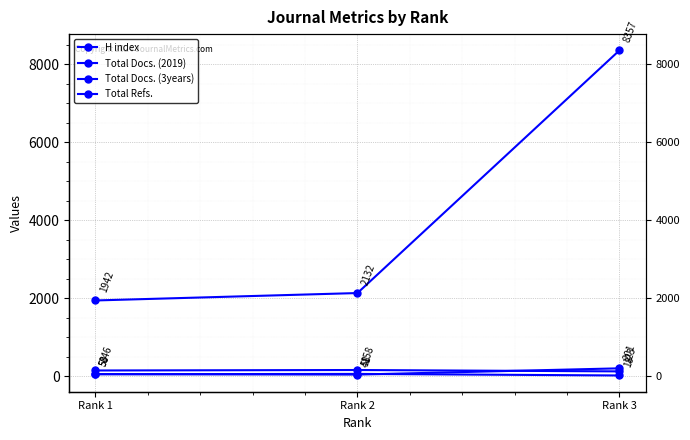

How many H index values are between 18 and 58?

3